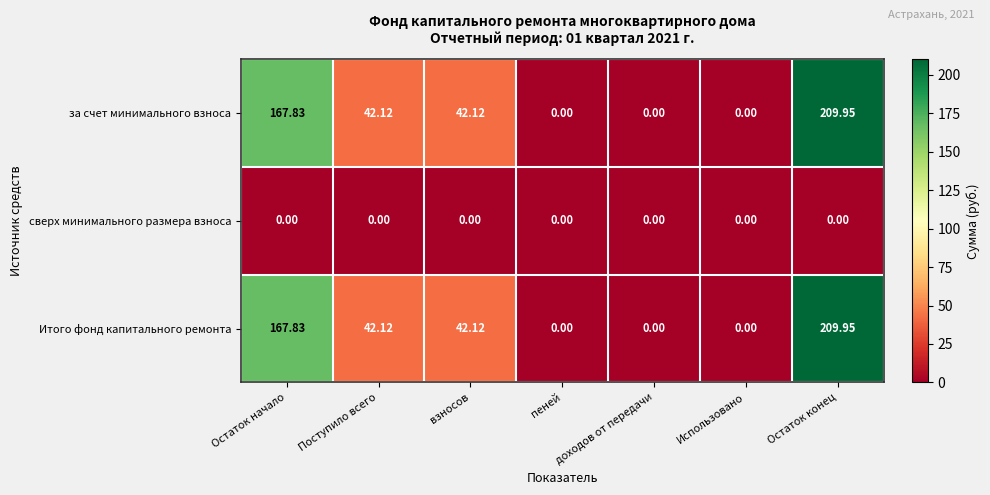

At which category is the sum across all series the highest?

Остаток конец